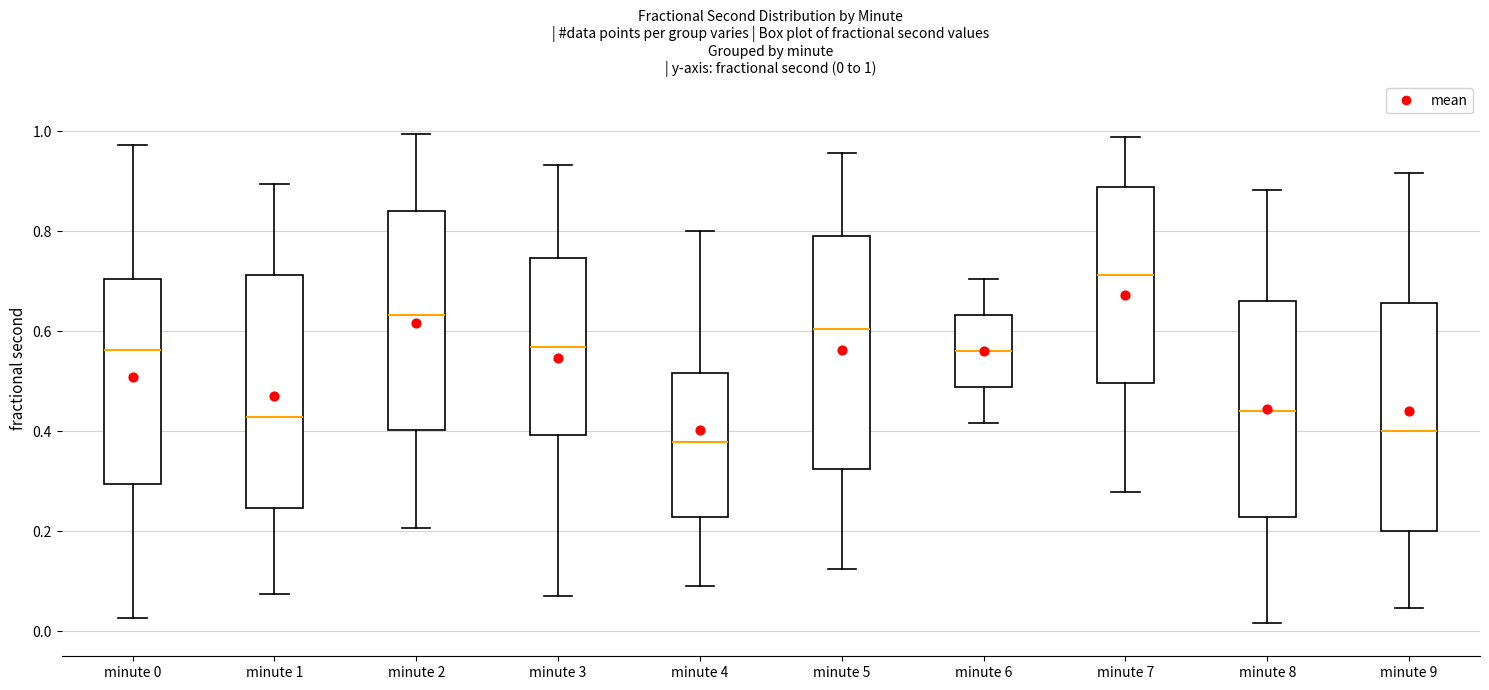

Which box has the highest median line?

minute 7